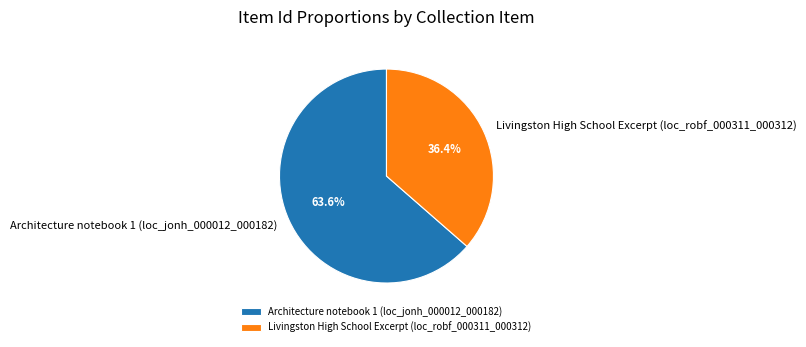

True or false: Architecture notebook 1 (loc_jonh_000012_000182) accounts for 64% of the total.

True